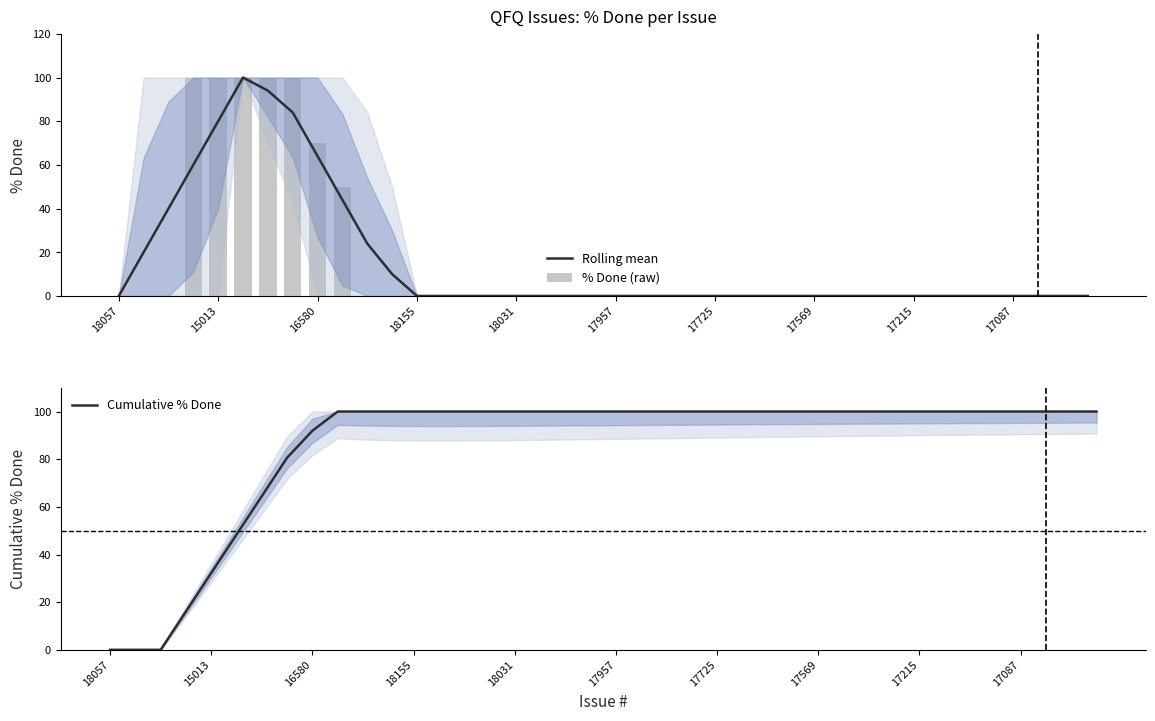

At which category is the sum across all series the highest?

17569